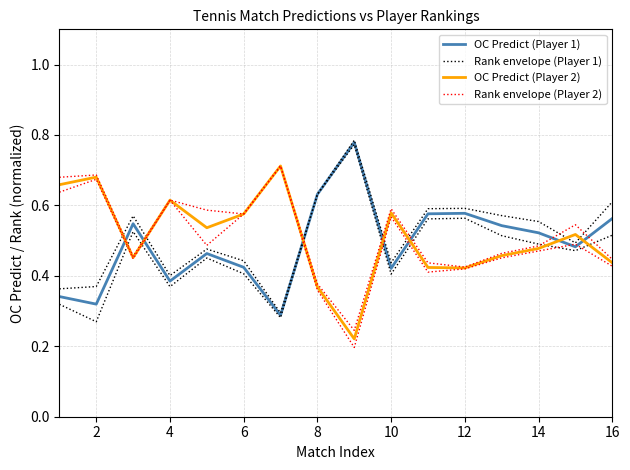

How many interior local peaks does the Rank envelope (Player 2) series have?

5